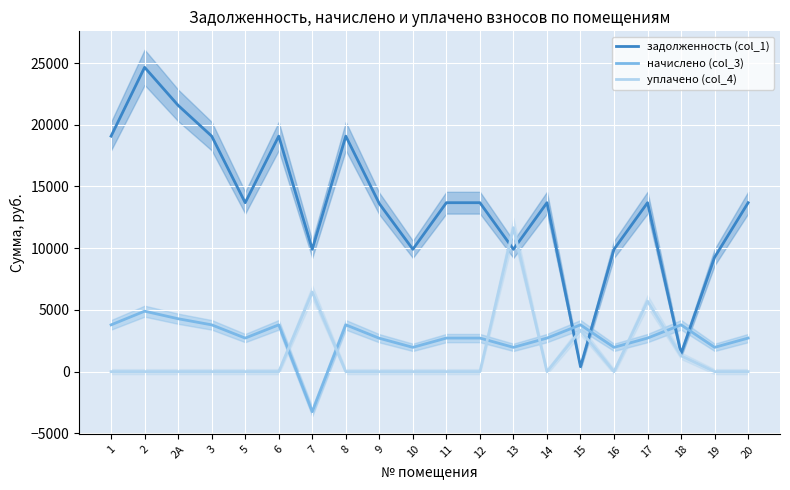

Which category has the lowest value in the задолженность (col_1) series?

15